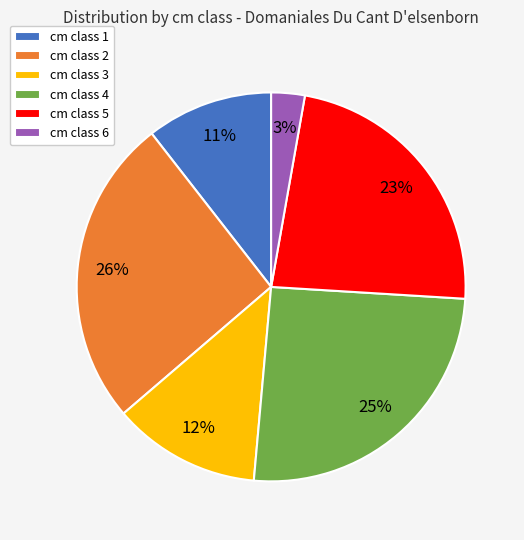

How many slices are in this pie chart?

6